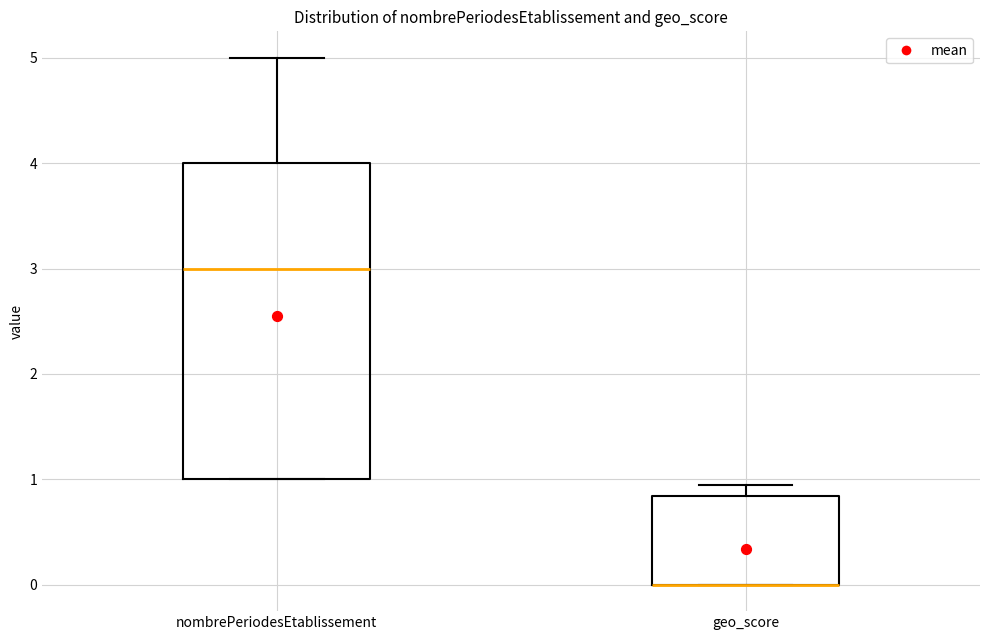

Reading left to right, read every box against the y-axis: the position of its median line, the range the box covers, and the ends of its whiskers. The values are not printed on the chart, so give them approximately, as read against the axis.

nombrePeriodesEtablissement: median 3.0, box 1.0 to 4.0, whiskers 1.0 to 5.0
geo_score: median 0.0 (drawn on the box's lower edge), box 0.0 to 0.8, whiskers 0.0 to 1.0